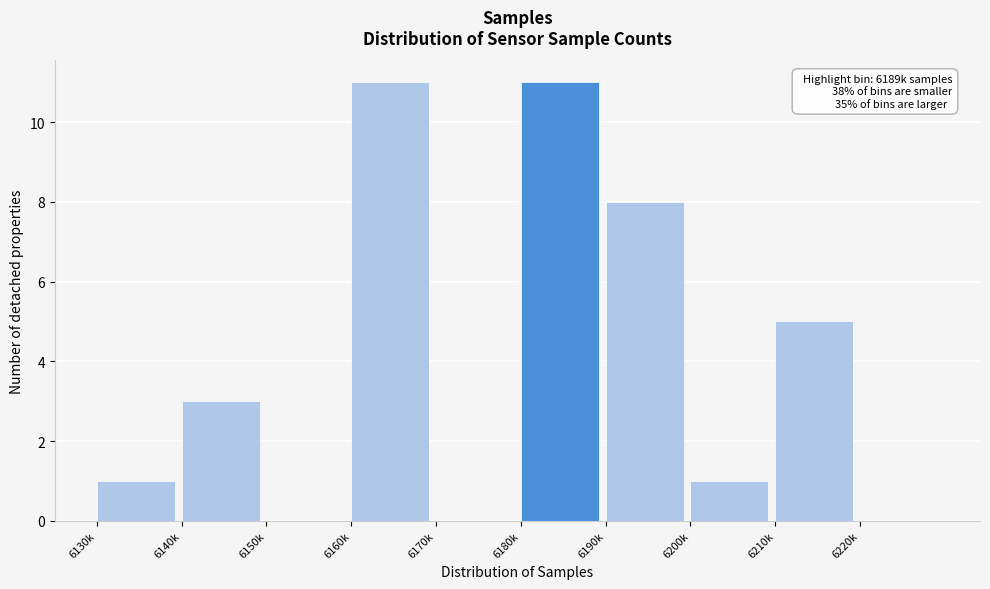

Reading left to right, list all the values displayed in this chart.

6130k=1	6140k=3	6150k=0	6160k=11	6170k=0	6180k=11	6190k=8	6200k=1	6210k=5	6220k=0